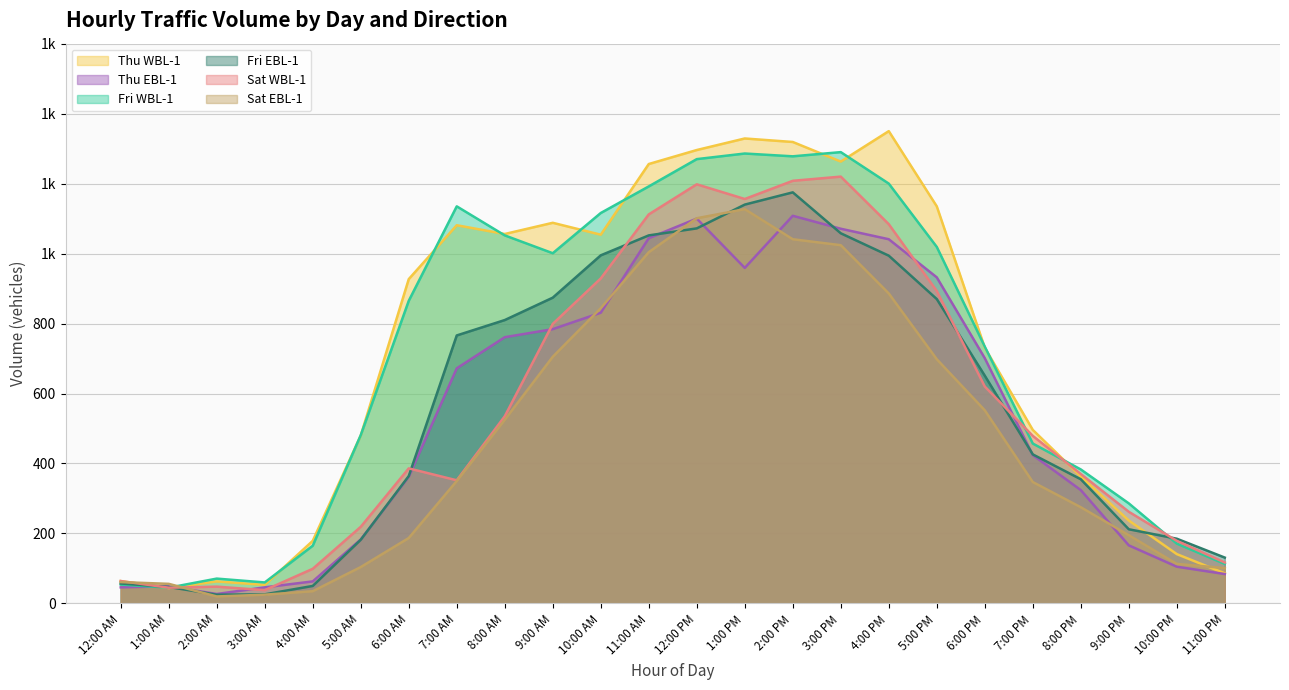

List the labels in order of Thu WBL-1 value, smallest first.

1:00 AM, 3:00 AM, 2:00 AM, 12:00 AM, 11:00 PM, 10:00 PM, 4:00 AM, 9:00 PM, 8:00 PM, 5:00 AM, 7:00 PM, 6:00 PM, 6:00 AM, 10:00 AM, 8:00 AM, 7:00 AM, 9:00 AM, 5:00 PM, 11:00 AM, 3:00 PM, 12:00 PM, 2:00 PM, 1:00 PM, 4:00 PM